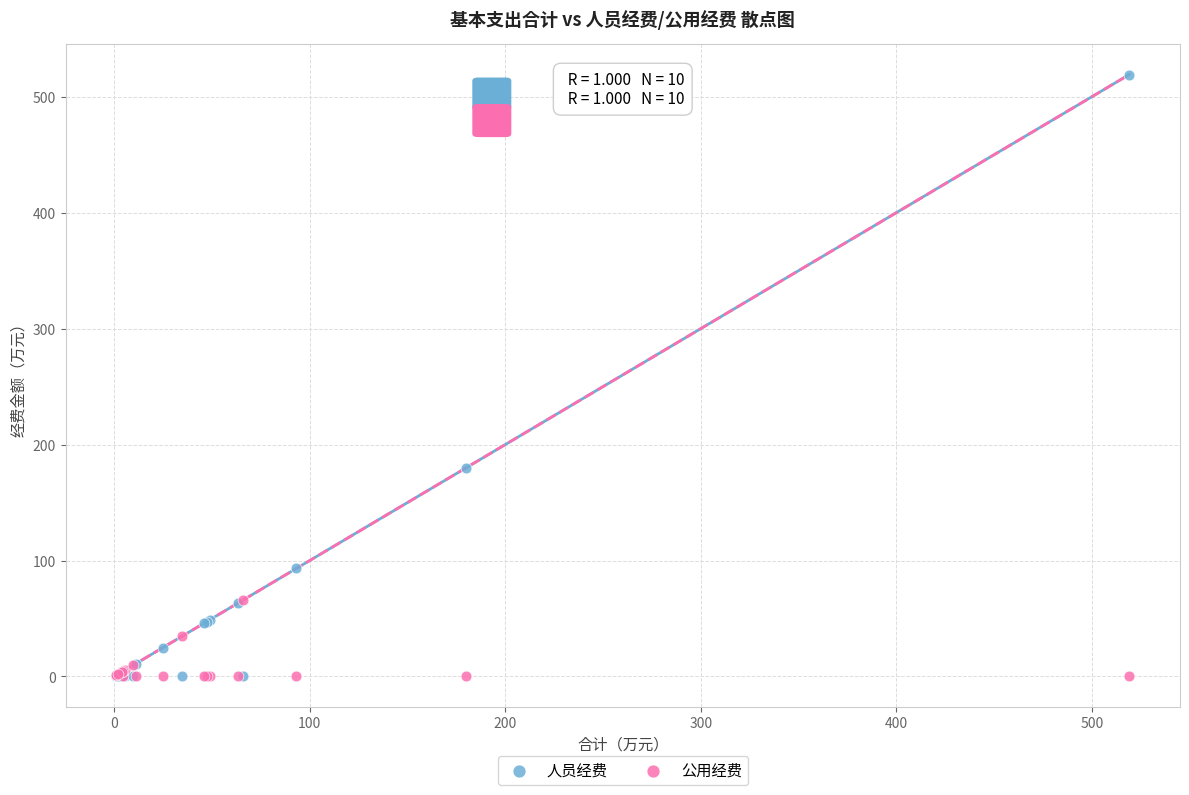

In the 人员经费 series, what Y value is closest to 259?

180.0